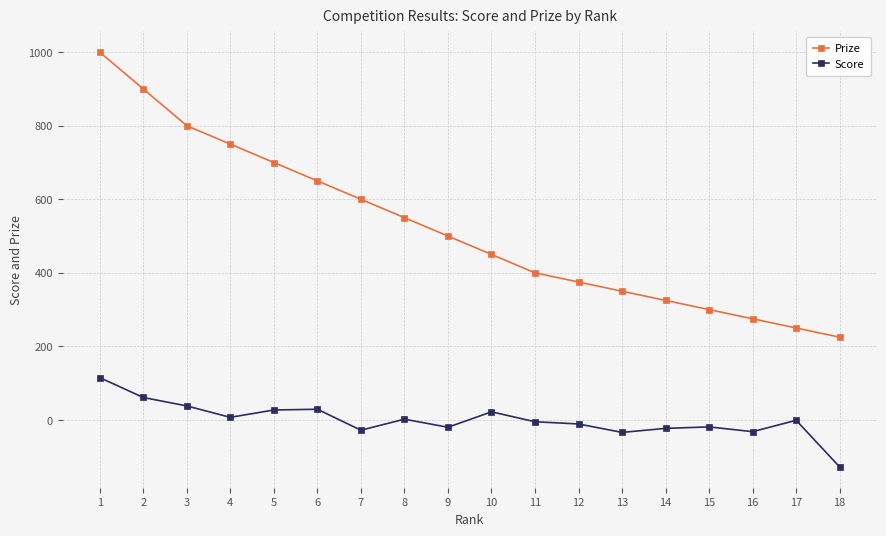

What is the value of the Prize point at the 7th from the left?

600